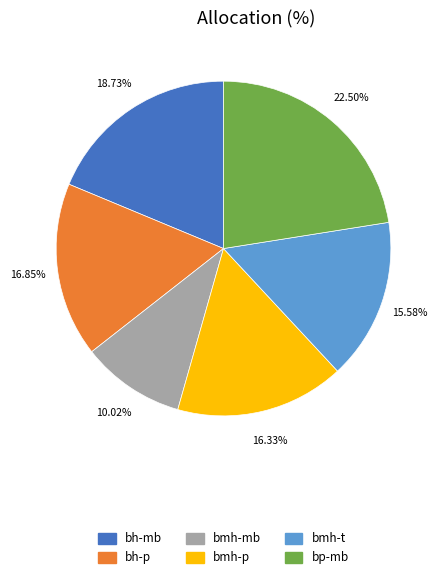

What is the ratio of the value at bp-mb to the value at bmh-t?

1.4